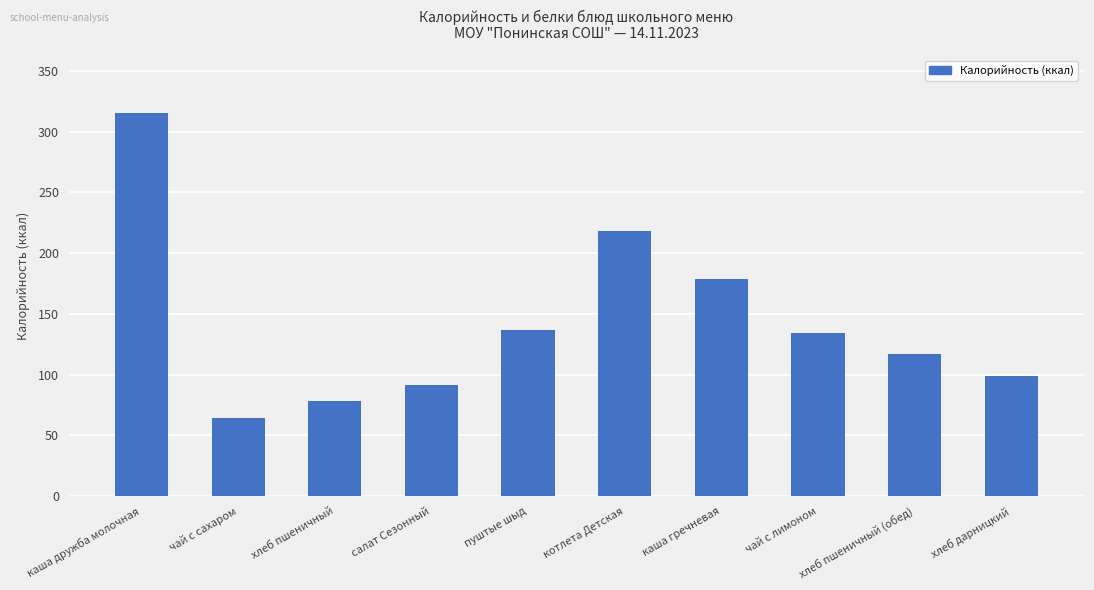

What is the difference between the maximum and second lowest values?

237.2